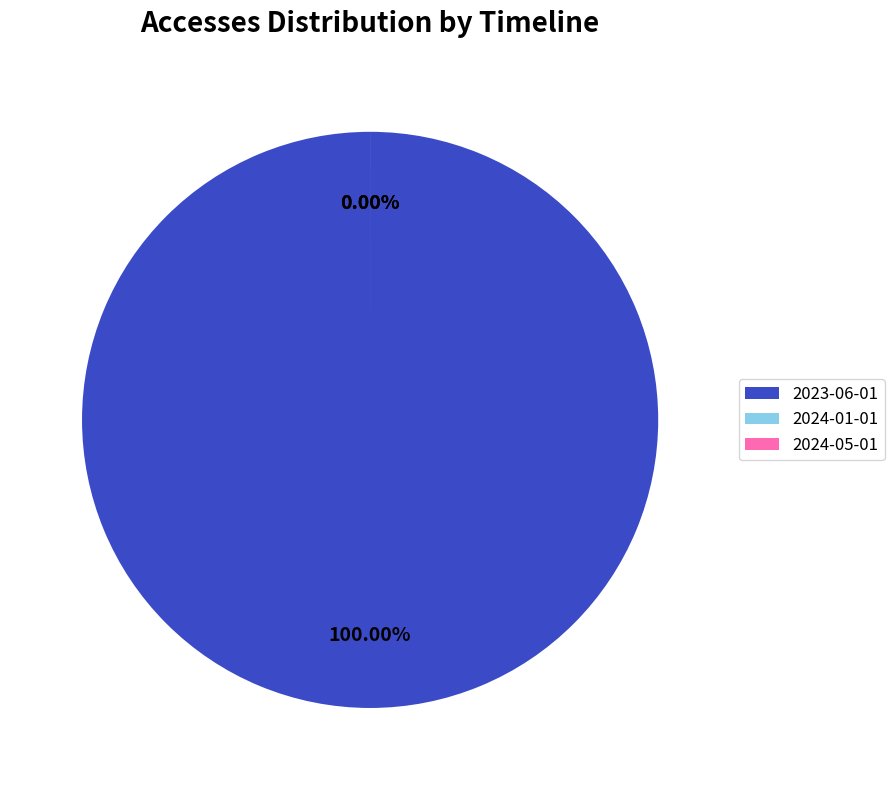

To the nearest percent, what is the difference between the largest and smallest slice percentages?

100%